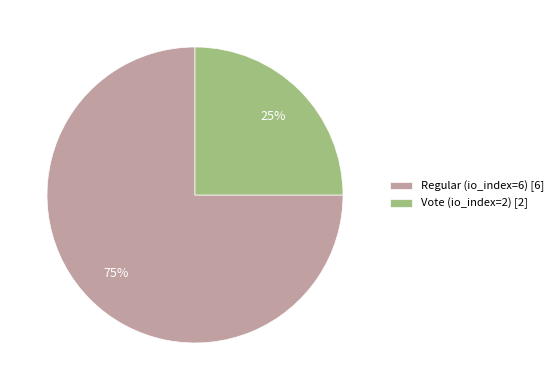

Count the number of slices in the pie.

2